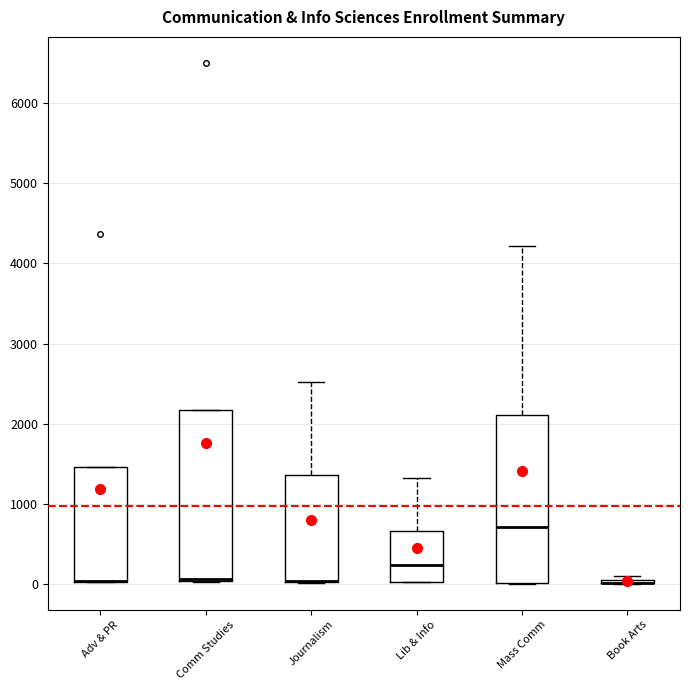

Where is the lower edge of the box for Adv & PR on the y-axis? The values are not printed on the chart, so give them approximately, as read against the axis.

0